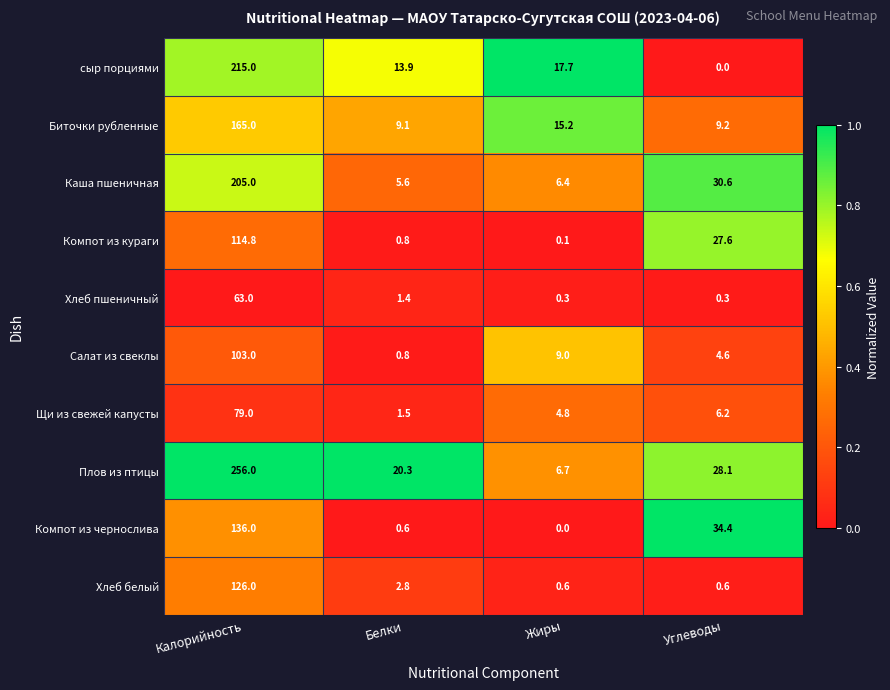

Rank the series by their maximum value, from lowest to highest.

Хлеб пшеничный, Щи из свежей капусты, Салат из свеклы, Компот из кураги, Хлеб белый, Компот из чернослива, Биточки рубленные, Каша пшеничная, сыр порциями, Плов из птицы